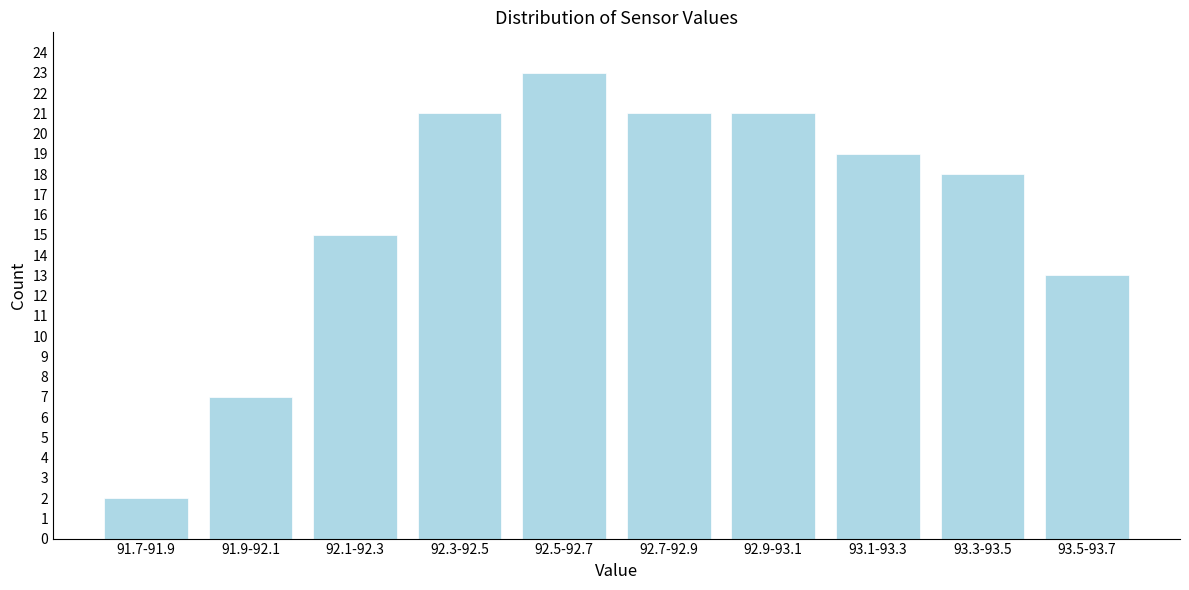

Reading left to right, list all the values displayed in this chart.

91.7-91.9=2	91.9-92.1=7	92.1-92.3=15	92.3-92.5=21	92.5-92.7=23	92.7-92.9=21	92.9-93.1=21	93.1-93.3=19	93.3-93.5=18	93.5-93.7=13